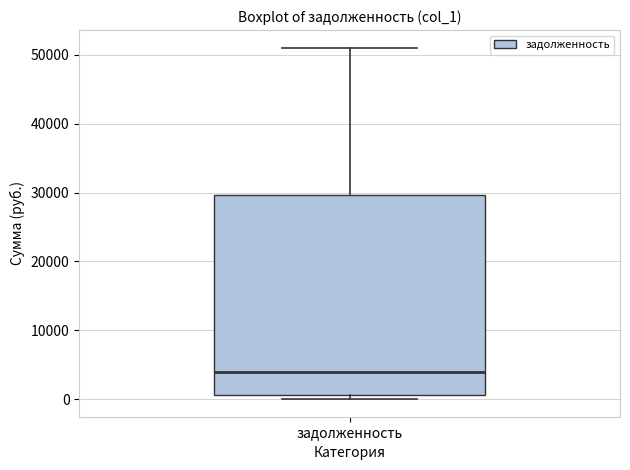

Transcribe this box plot: give where the median line is, the range the box spans, and where the two whiskers end, as read against the y-axis. The values are not printed on the chart, so give them approximately, as read against the axis.

median 4000, box 1000 to 30000, whiskers 0 to 51000